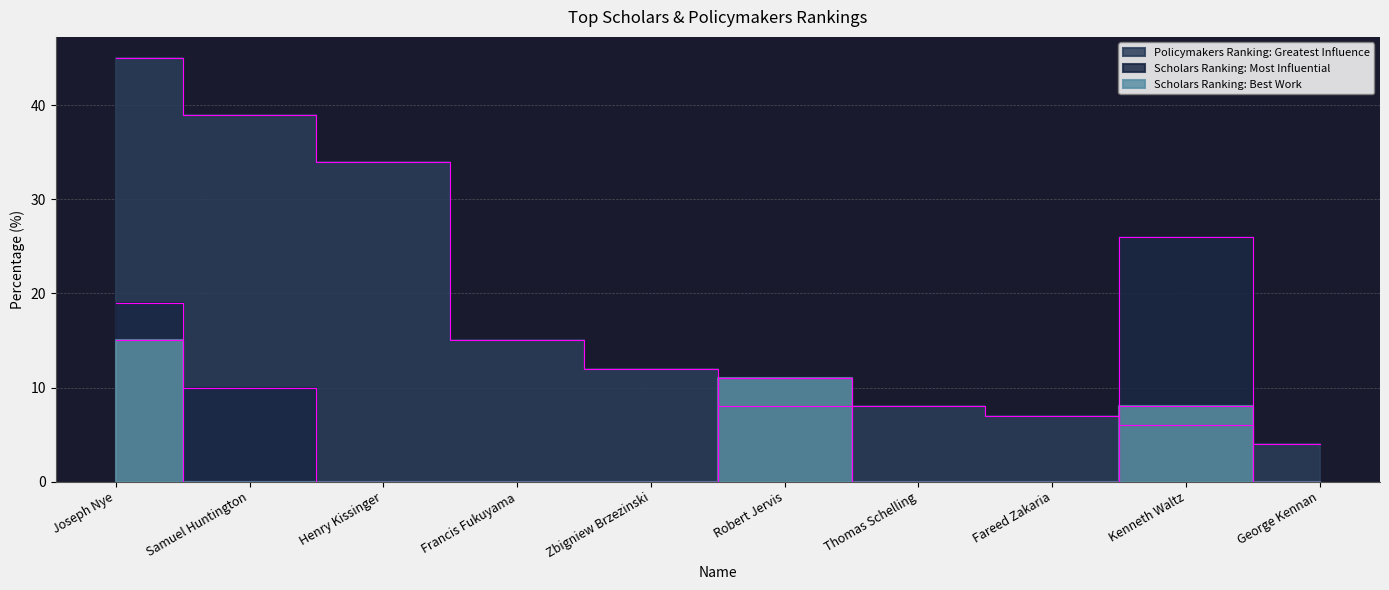

Reading right to left, list all the values displayed in this chart.

Policymakers Ranking: Greatest Influence: George Kennan=4	Kenneth Waltz=6	Fareed Zakaria=7	Thomas Schelling=8	Robert Jervis=8	Zbigniew Brzezinski=12	Francis Fukuyama=15	Henry Kissinger=34	Samuel Huntington=39	Joseph Nye=45
Scholars Ranking: Most Influential: George Kennan=0	Kenneth Waltz=26	Fareed Zakaria=0	Thomas Schelling=0	Robert Jervis=11	Zbigniew Brzezinski=0	Francis Fukuyama=0	Henry Kissinger=0	Samuel Huntington=10	Joseph Nye=19
Scholars Ranking: Best Work: George Kennan=0	Kenneth Waltz=8	Fareed Zakaria=0	Thomas Schelling=0	Robert Jervis=11	Zbigniew Brzezinski=0	Francis Fukuyama=0	Henry Kissinger=0	Samuel Huntington=0	Joseph Nye=15